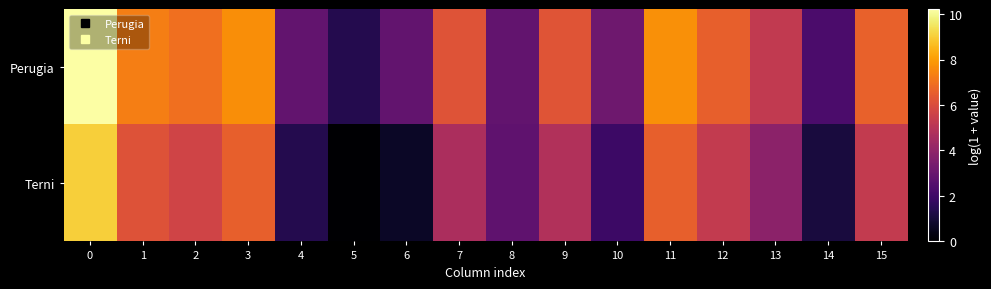

At how many categories does at least one series exceed 3?

11